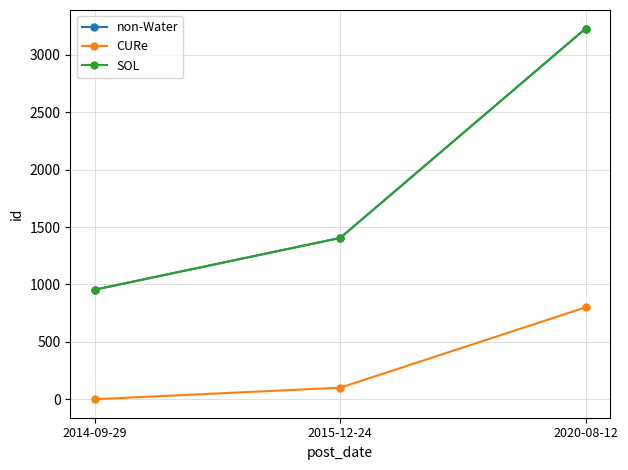

Is this an area chart (filled region under the line)?

No